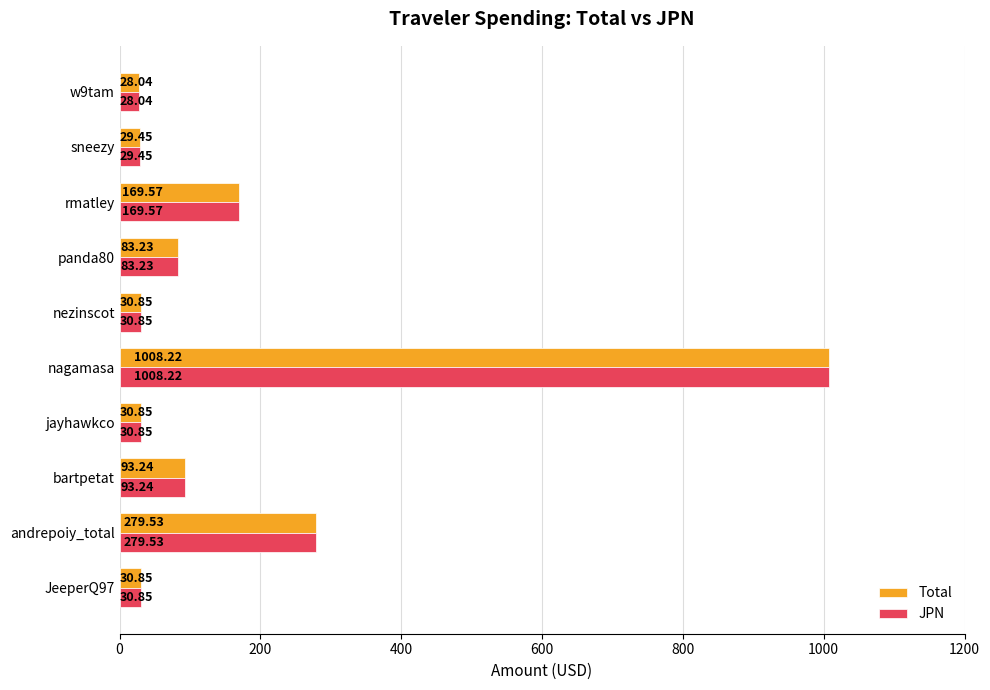

Which category has the highest value in the JPN series?

nagamasa